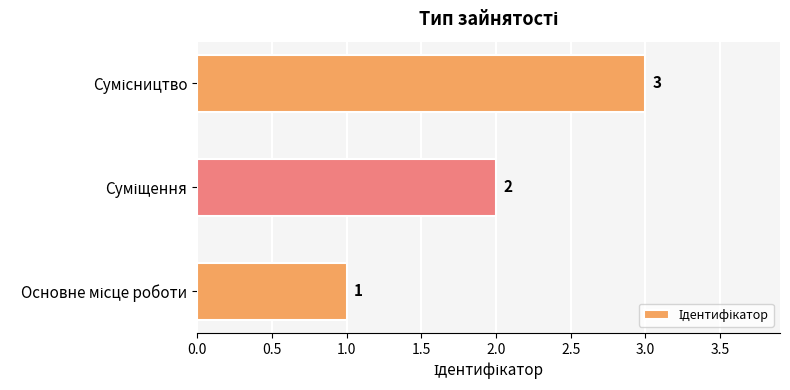

What is the maximum value shown in the chart?

3